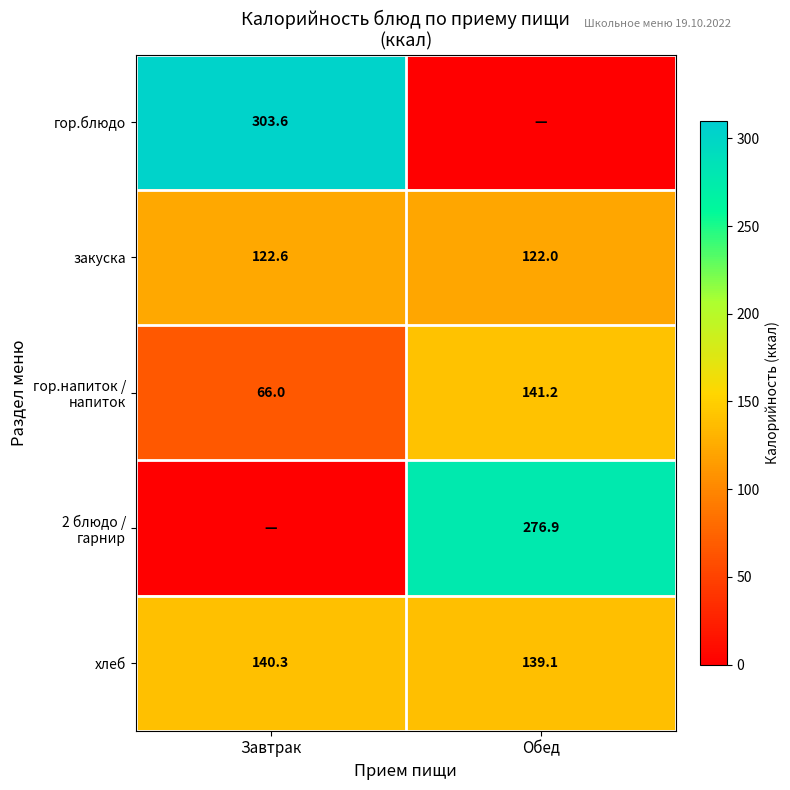

What is the difference between the maximum and minimum values in the закуска series?

0.6